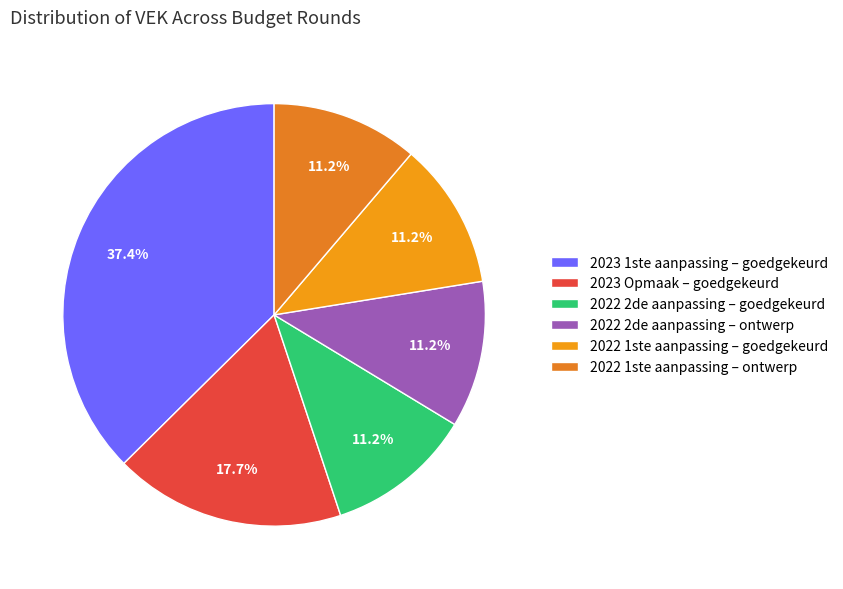

Is there a majority slice in this chart?

No